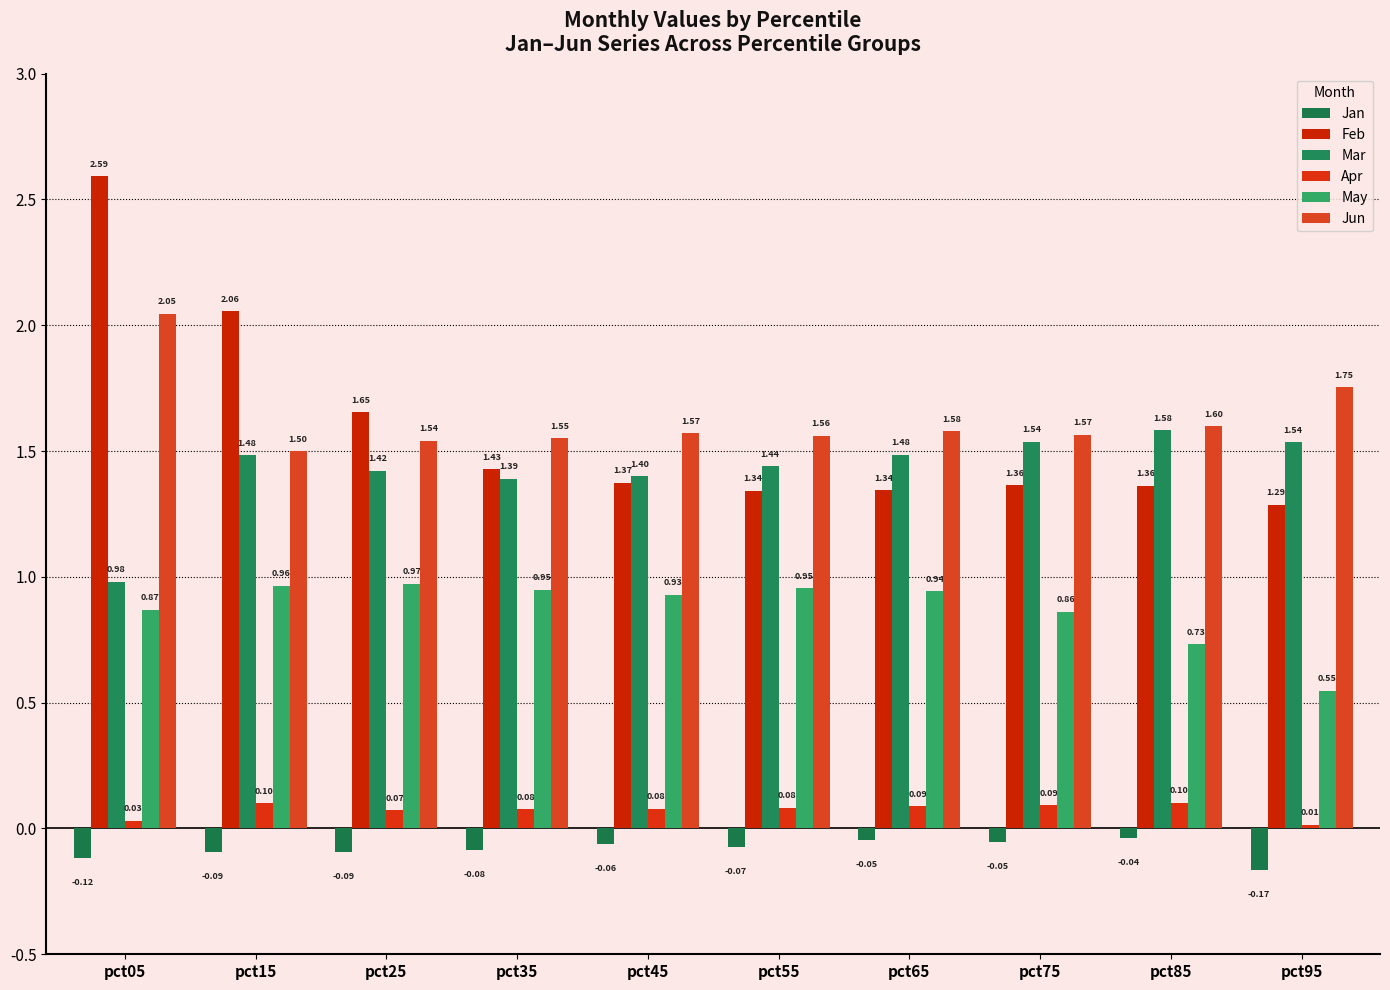

Between pct05 and pct95, which series saw the biggest shift?

Feb